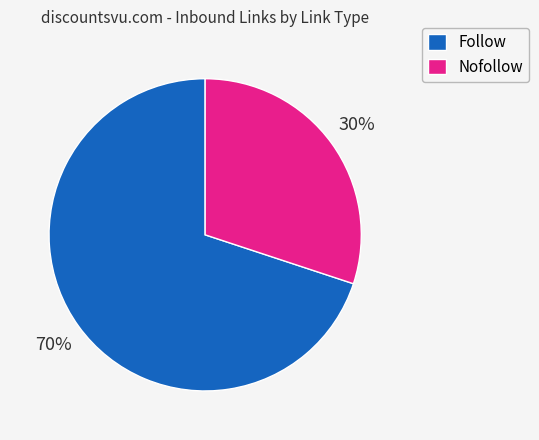

To the nearest percent, what is the combined percentage of Follow and Nofollow?

100%